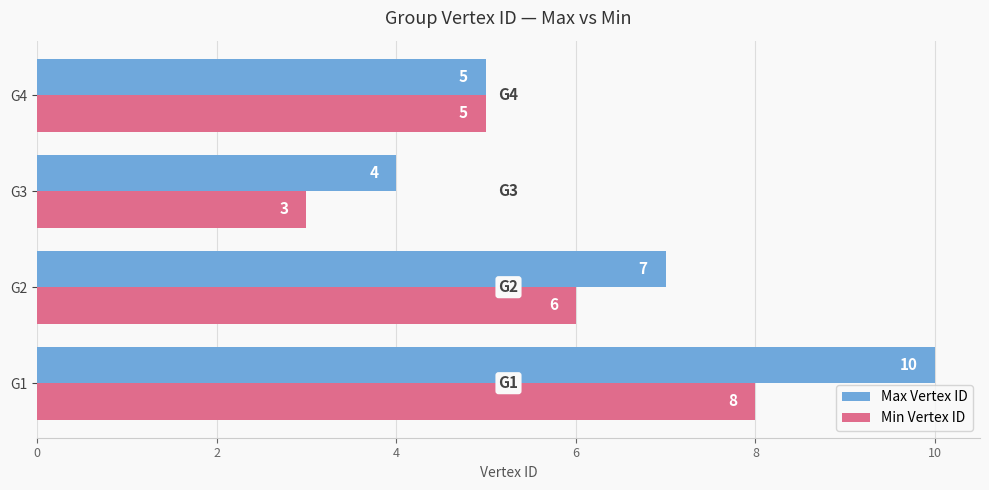

Count the number of categories in the chart.

4